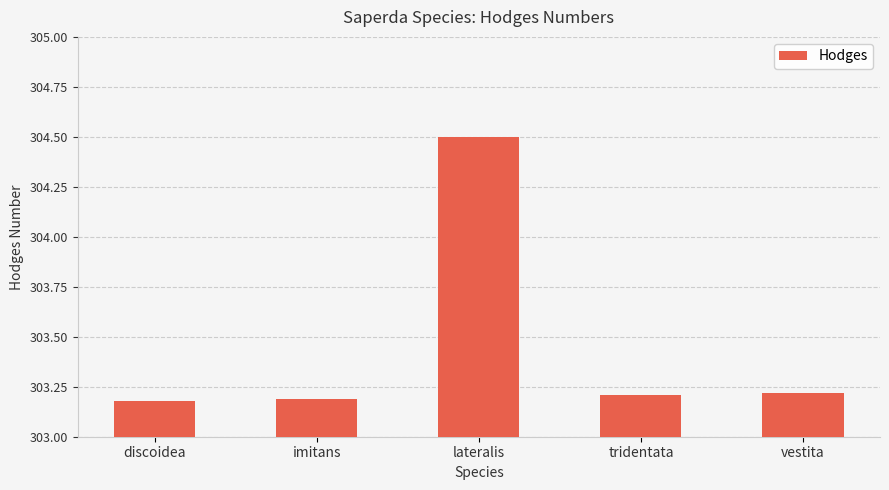

What is the difference between the maximum and minimum values?

1.3